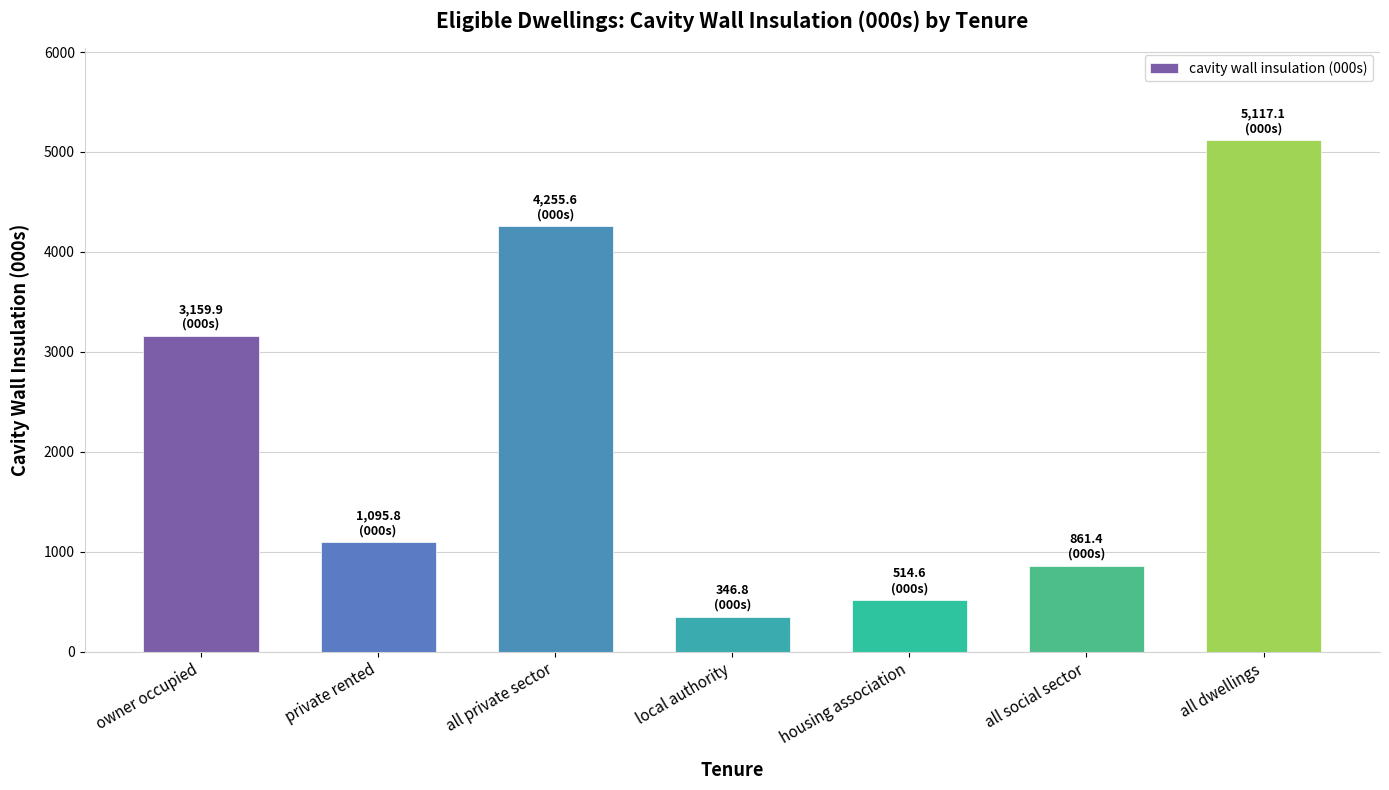

What is the difference between the values at all private sector and all social sector?

3394.2